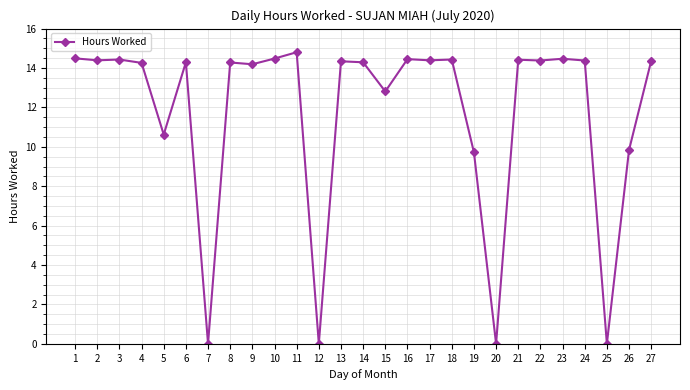

What is the value of the 10th point from the left?

14.5